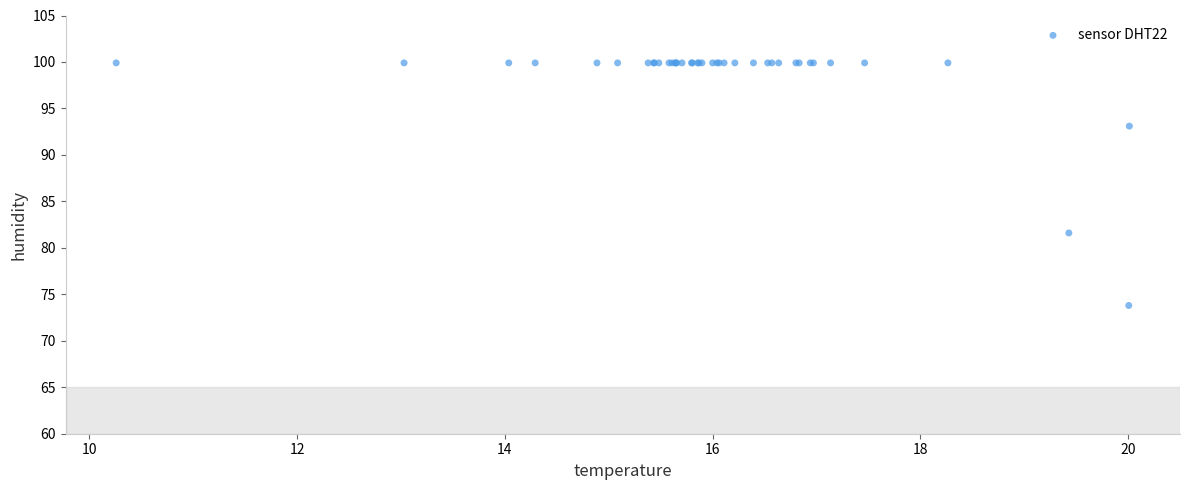

What Y value in the scatter plot is closest to 86?

81.6